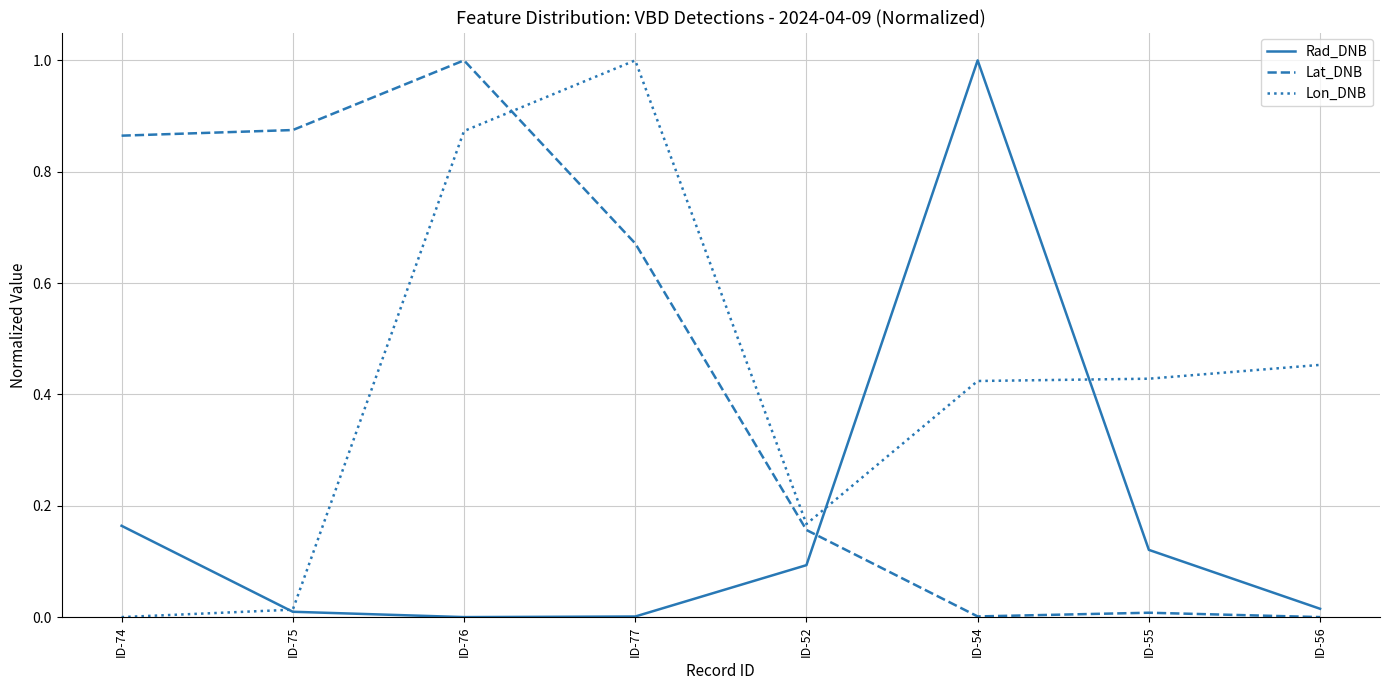

Between which two adjacent categories do Lat_DNB and Rad_DNB first intersect?

ID-52 and ID-54